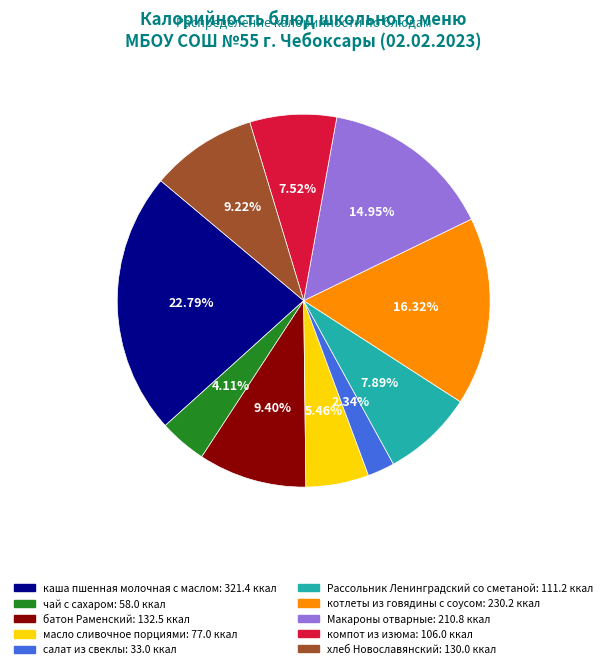

True or false: каша пшенная молочная с маслом accounts for 8% of the total.

False